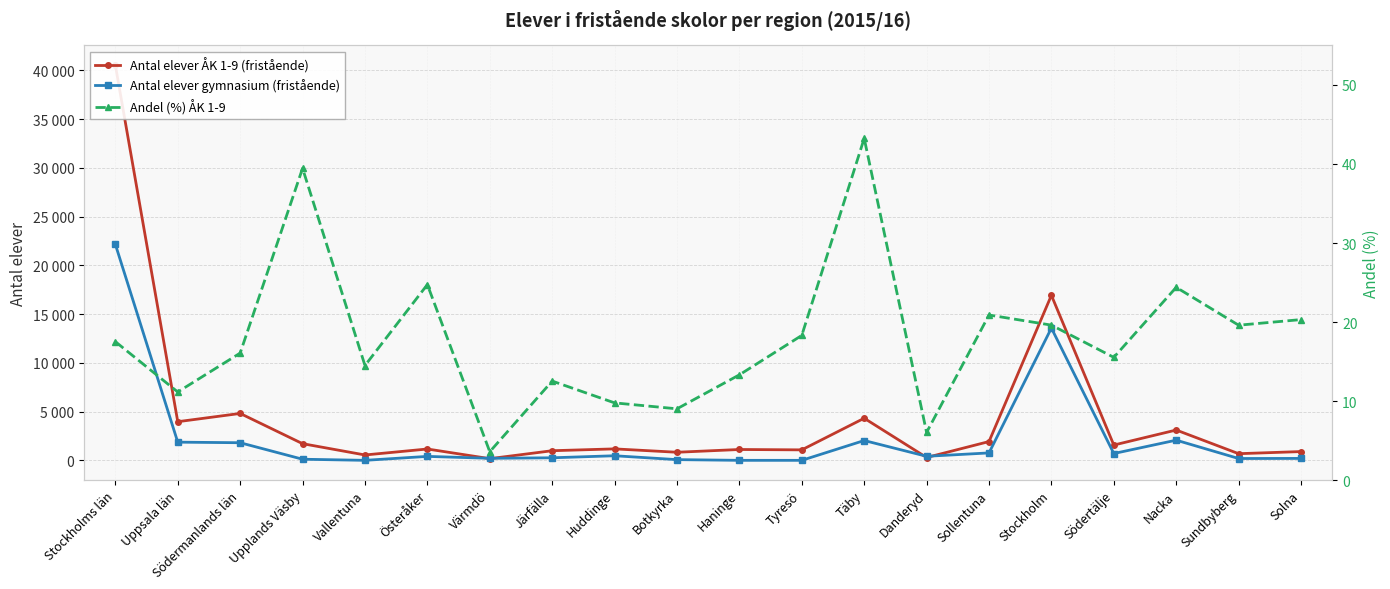

Reading left to right, extract all data points from this chart.

Antal elever ÅK 1-9 (fristående): 40531.0	3963.0	4810.0	1709.0	550.0	1163.0	172.0	987.0	1175.0	829.0	1112.0	1074.0	4318.0	291.0	1926.0	16927.0	1568.0	3109.0	682.0	899.0
Antal elever gymnasium (fristående): 22158.0	1865.0	1806.0	114.0	0.0	405.0	208.0	261.0	470.0	73.0	0.0	0.0	2032.0	414.0	761.0	13568.0	699.0	2069.0	187.0	197.0
Andel (%) ÅK 1-9: 17.5	11.2	16.1	39.5	14.5	24.7	3.6	12.5	9.8	9.0	13.3	18.3	43.2	6.0	20.9	19.6	15.5	24.4	19.6	20.3